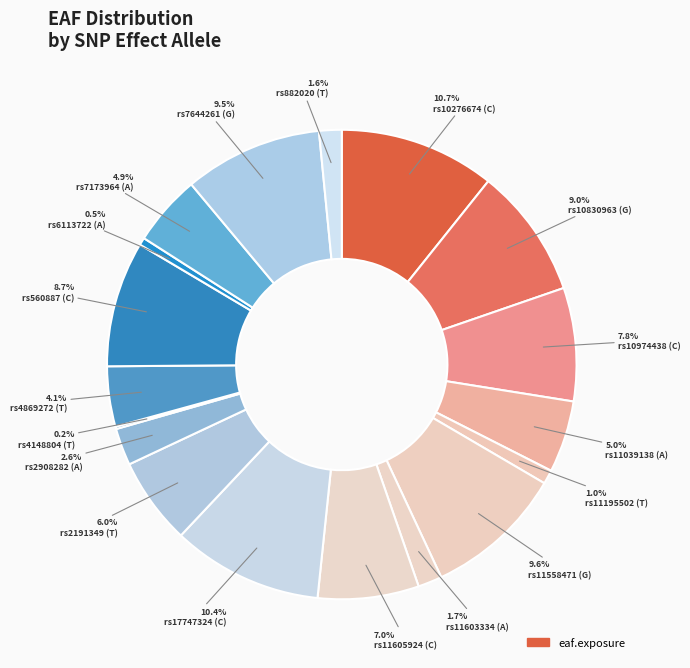

To the nearest percent, what is the difference between the largest and smallest slice percentages?

11%